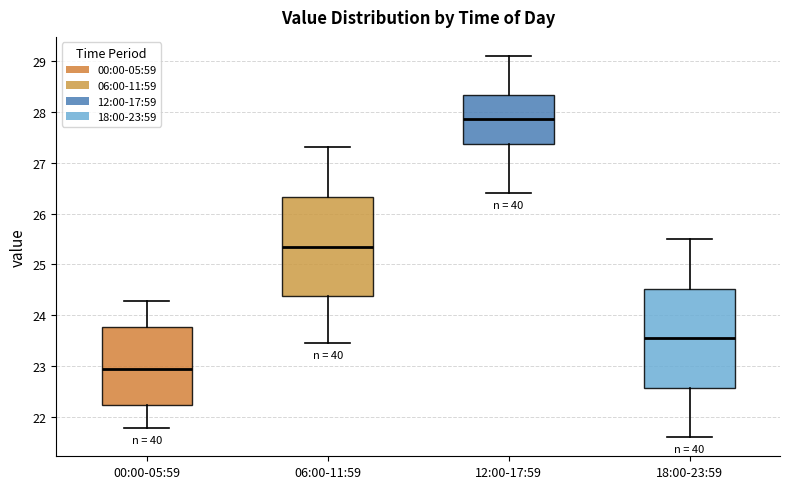

Reading left to right, read every box against the y-axis: the position of its median line, the range the box covers, and the ends of its whiskers. The values are not printed on the chart, so give them approximately, as read against the axis.

00:00-05:59: median 22.9, box 22.2 to 23.8, whiskers 21.8 to 24.3
06:00-11:59: median 25.4, box 24.4 to 26.3, whiskers 23.5 to 27.3
12:00-17:59: median 27.9, box 27.4 to 28.3, whiskers 26.4 to 29.1
18:00-23:59: median 23.6, box 22.6 to 24.5, whiskers 21.6 to 25.5